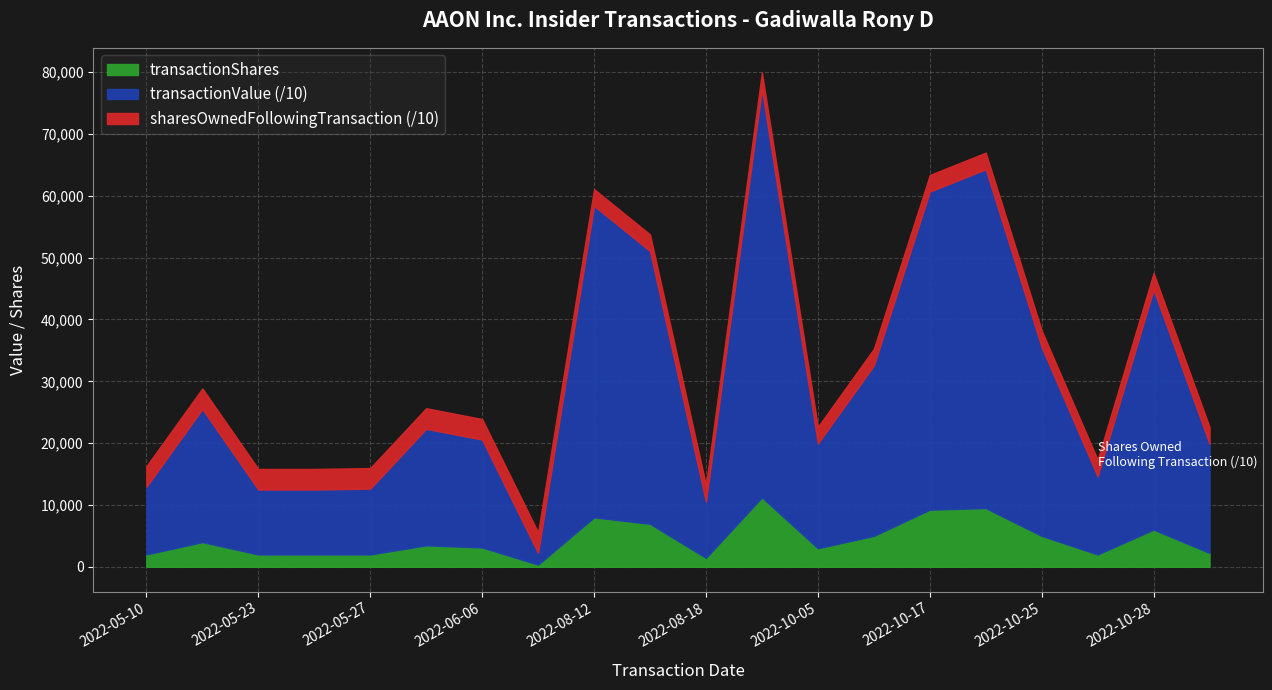

At which category is the sum across all series the highest?

2022-09-12